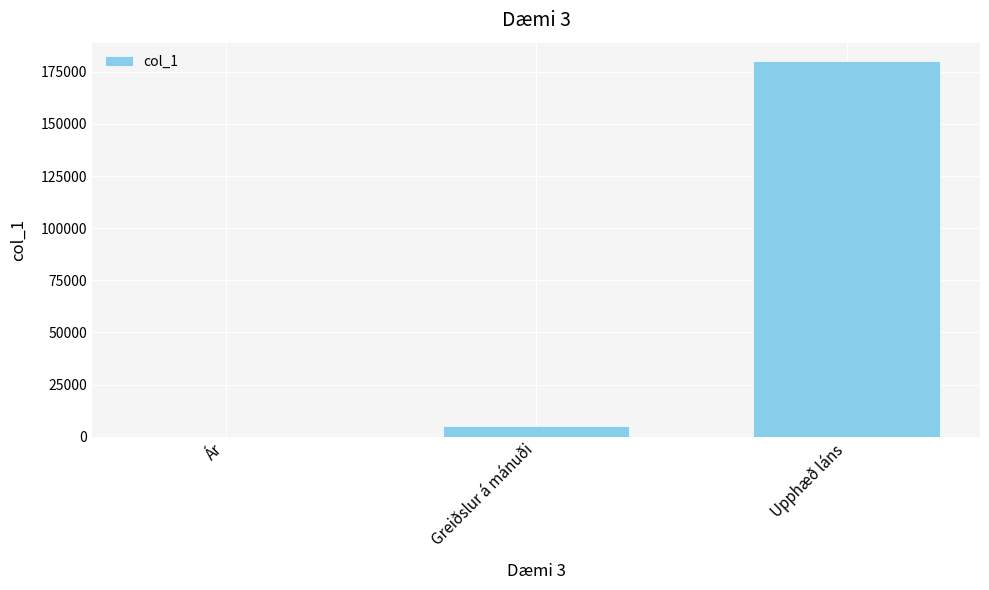

How many data points does each series have?

3